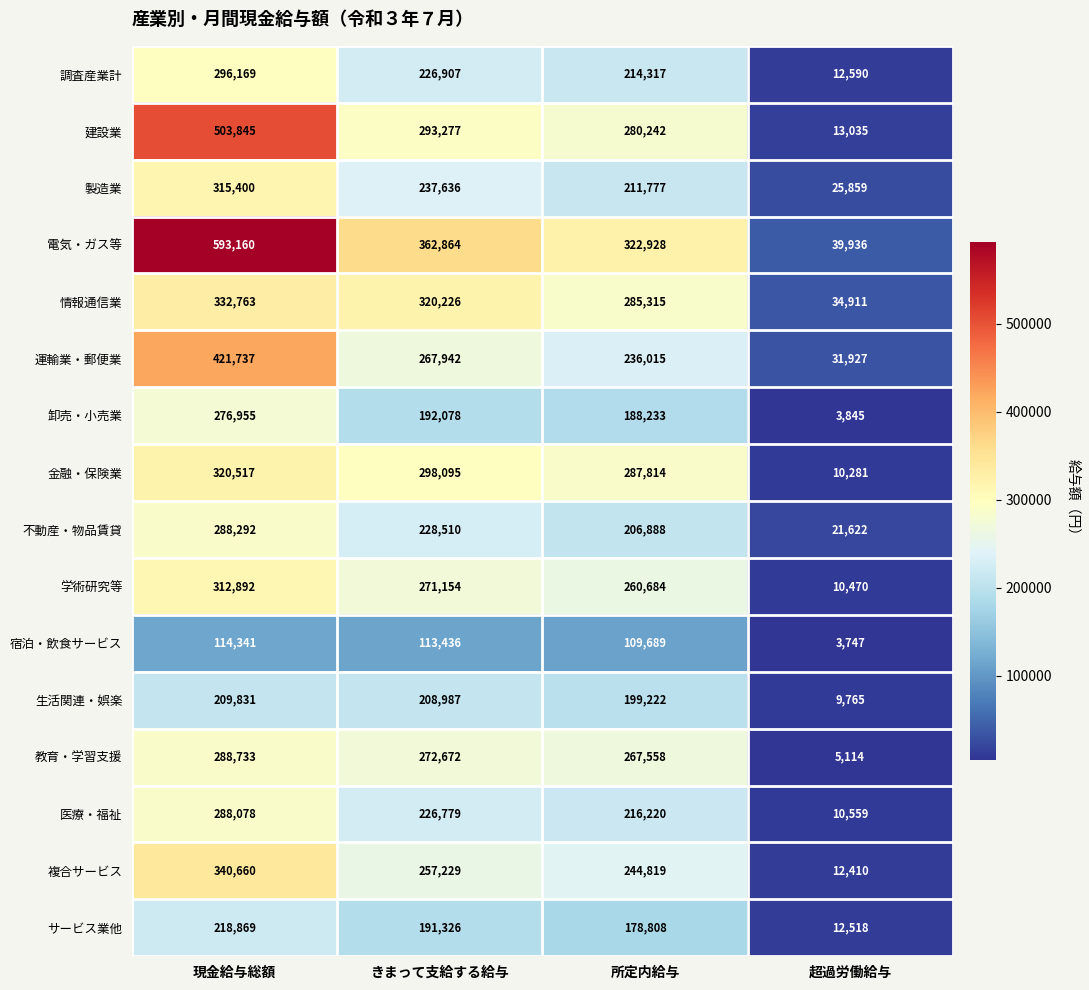

List the labels in order of 調査産業計 value, smallest first.

超過労働給与, 所定内給与, きまって支給する給与, 現金給与総額